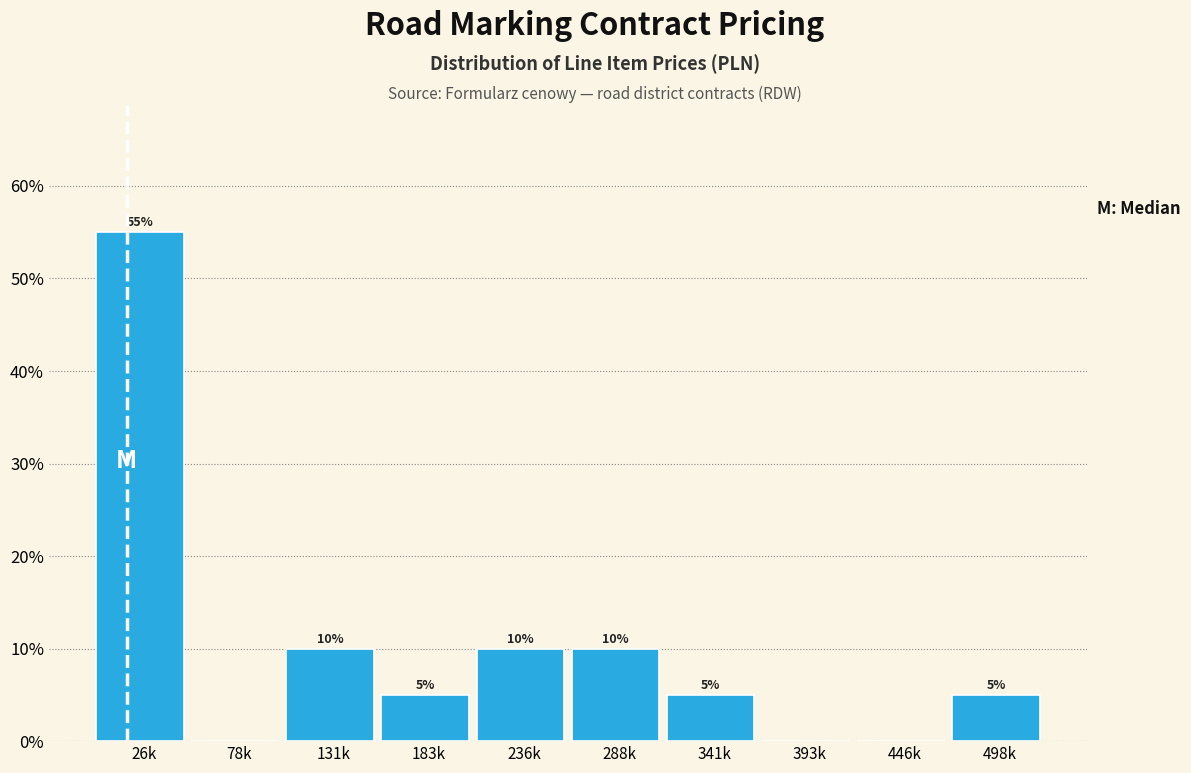

Reading right to left, transcribe all the data shown in this chart.

498k=5.0	446k=0.0	393k=0.0	341k=5.0	288k=10.0	236k=10.0	183k=5.0	131k=10.0	78k=0.0	26k=55.0